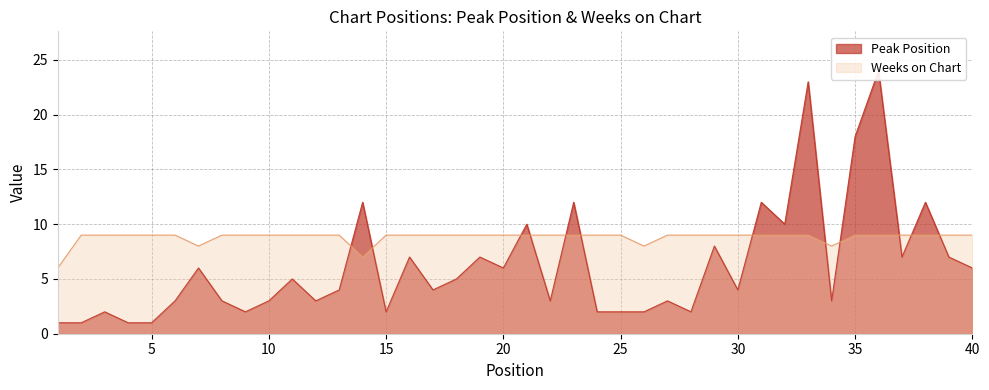

What is the sum of the Peak Position values at 12 and 38?

15